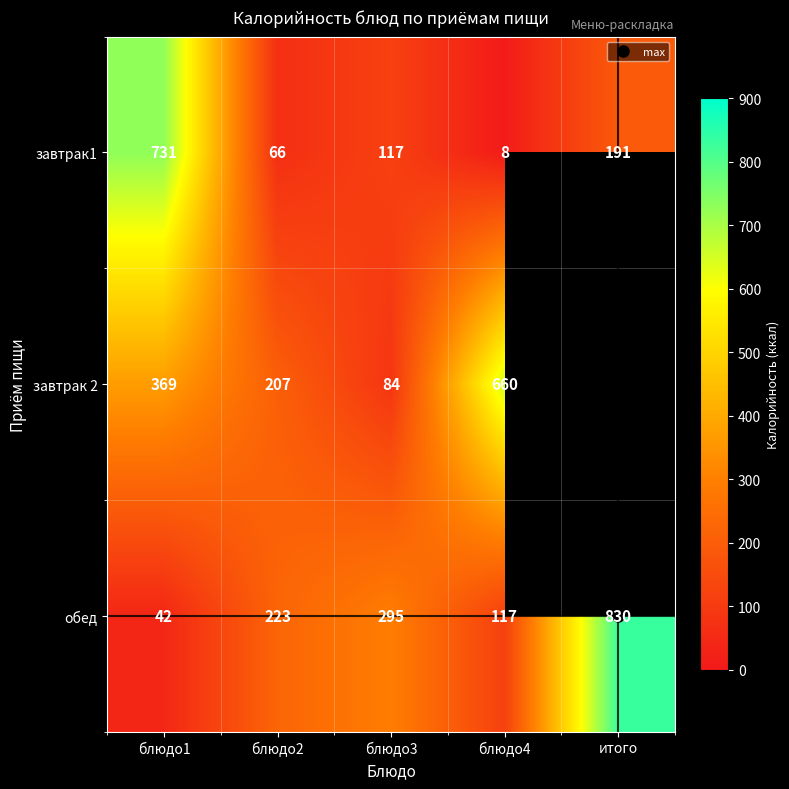

The value of завтрак1 at блюдо1 is 731.0. True or false?

True